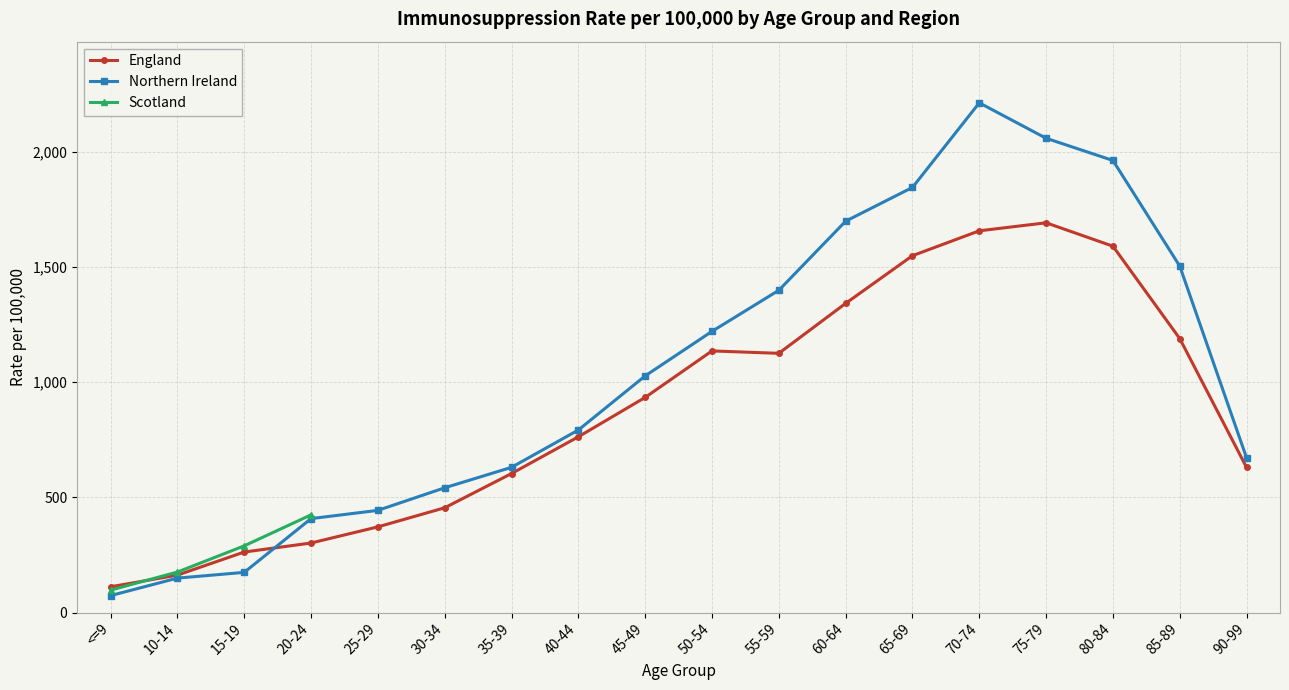

What is the minimum value for Northern Ireland?

73.5